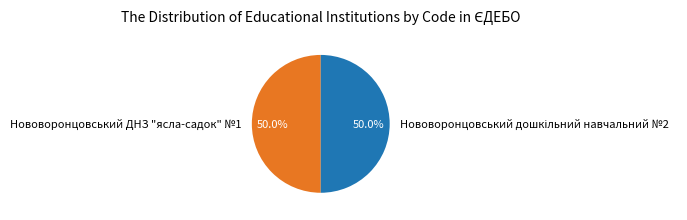

How many slices are in this pie chart?

2